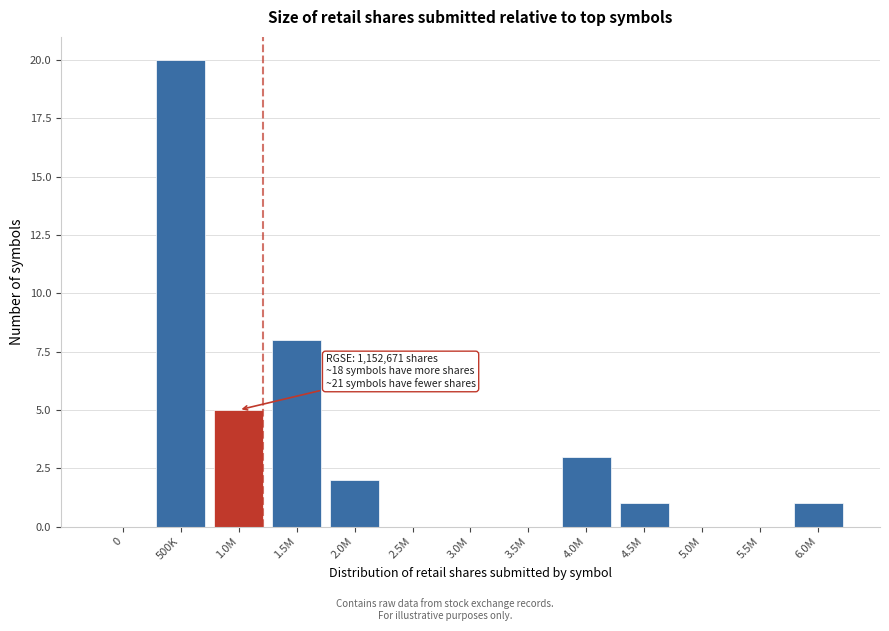

Reading left to right, list all the values displayed in this chart.

0=0	500K=20	1.0M=5	1.5M=8	2.0M=2	2.5M=0	3.0M=0	3.5M=0	4.0M=3	4.5M=1	5.0M=0	5.5M=0	6.0M=1